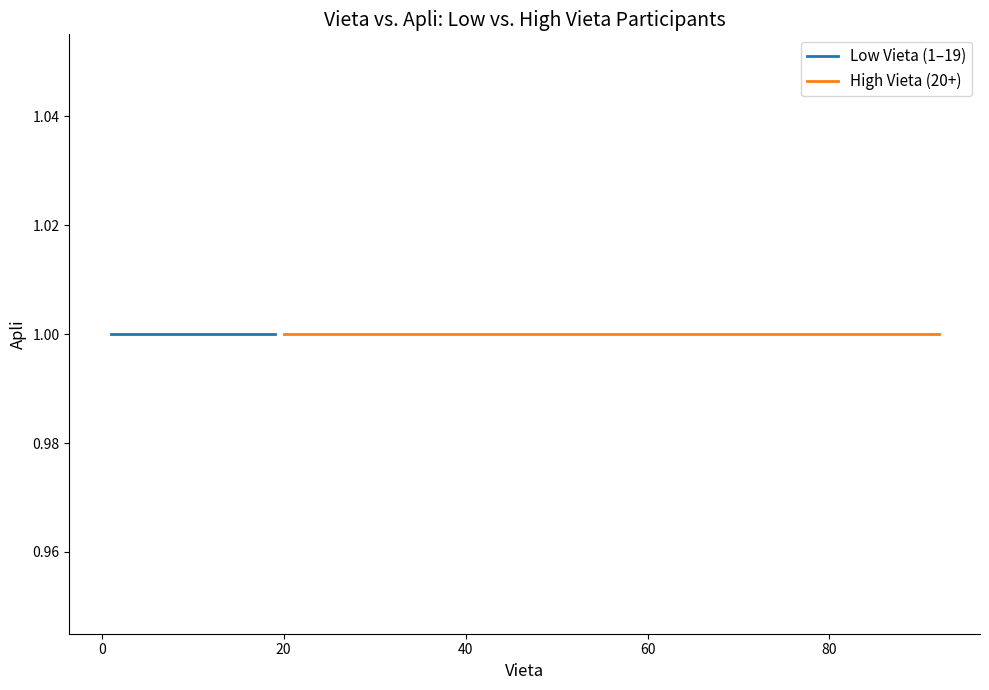

Between 10 and 8, which is larger?

10